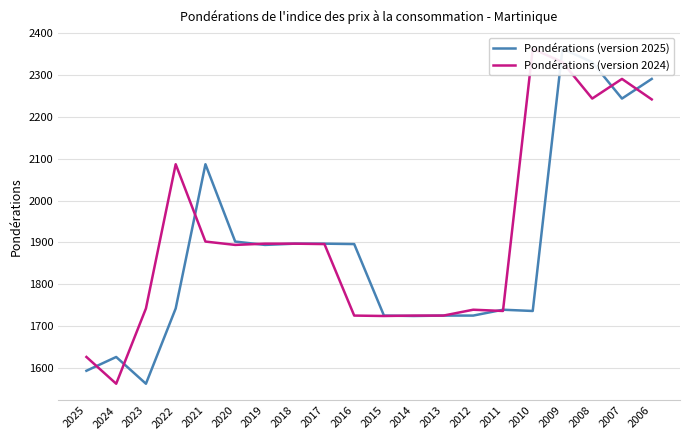

What is the value of the Pondérations (version 2024) point at the 18th from the left?

2244